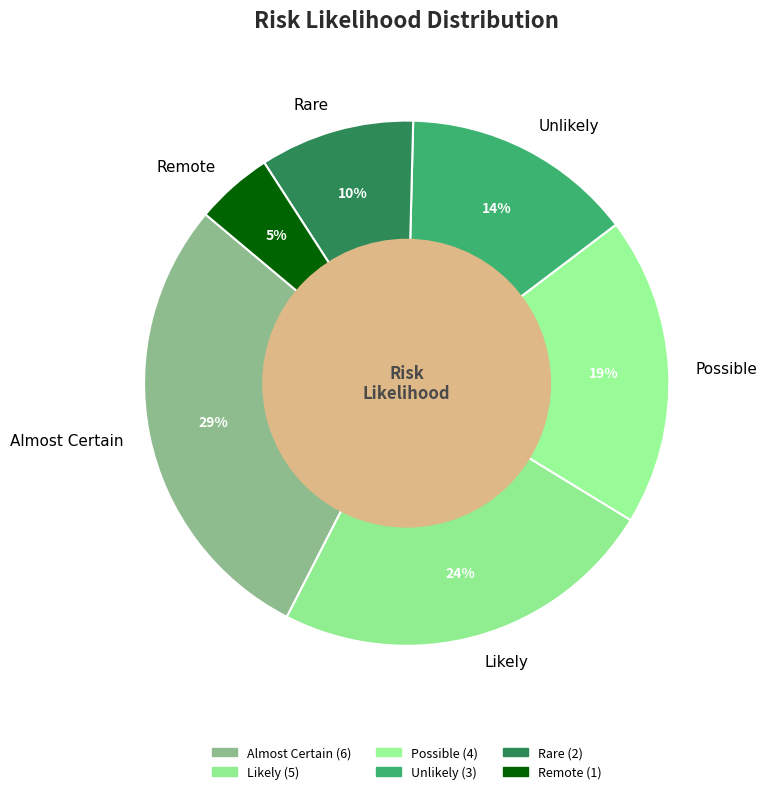

To the nearest percent, what is the average slice percentage?

17%